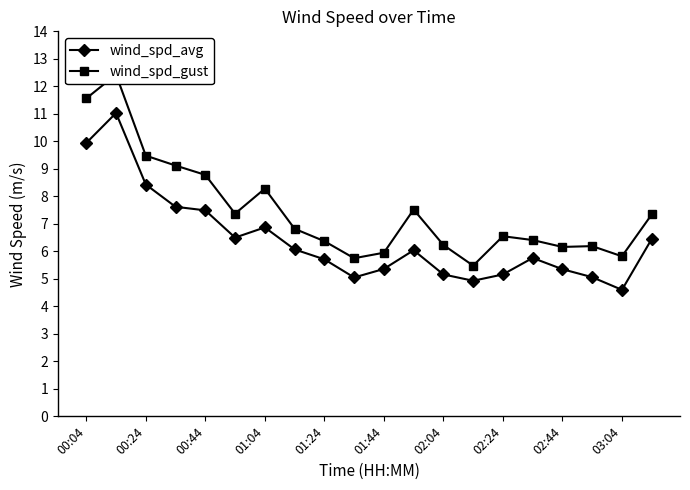

What is the minimum value for wind_spd_avg?

4.6